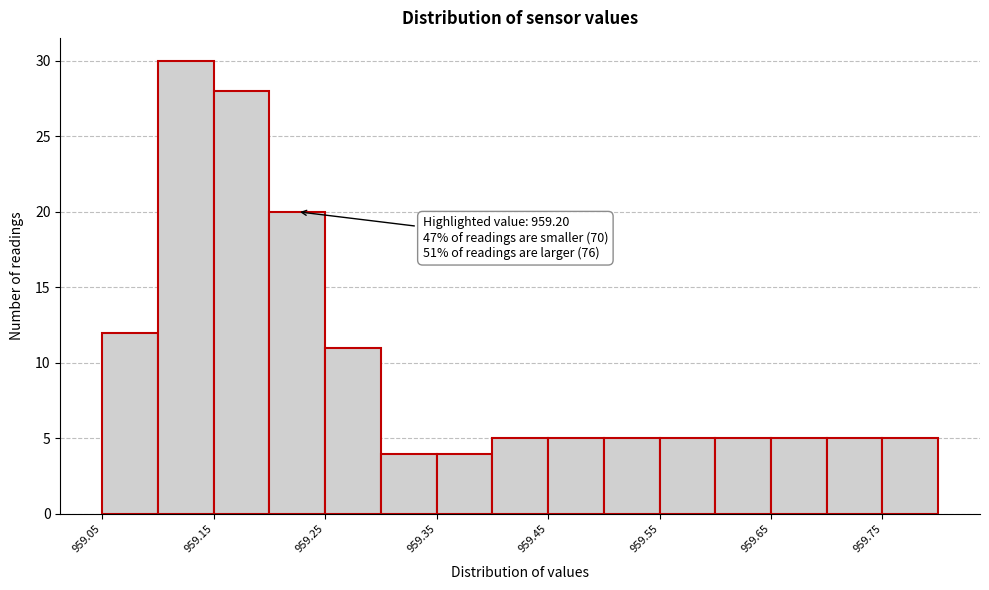

Which range on the x-axis has the tallest bar?

959.10 to 959.15